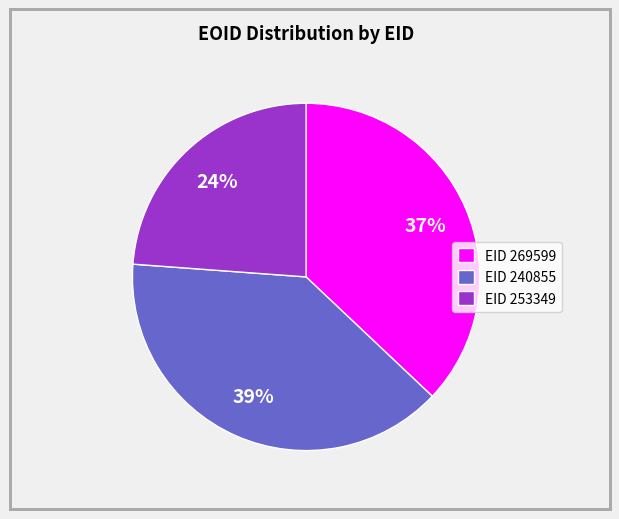

Is there a majority slice in this chart?

No